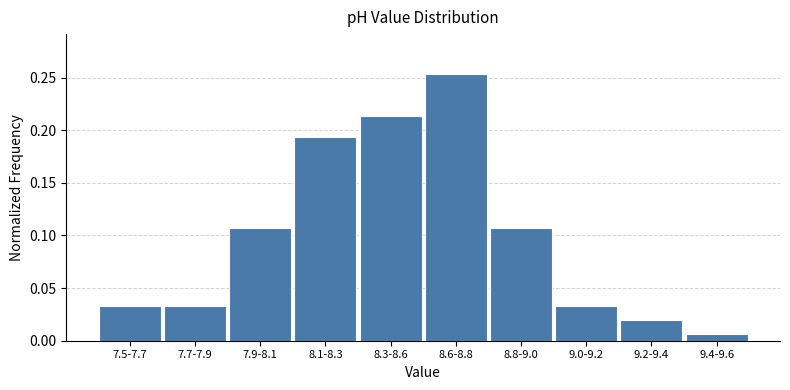

The chart shows a value of 0.1 at 8.3-8.6. True or false?

False